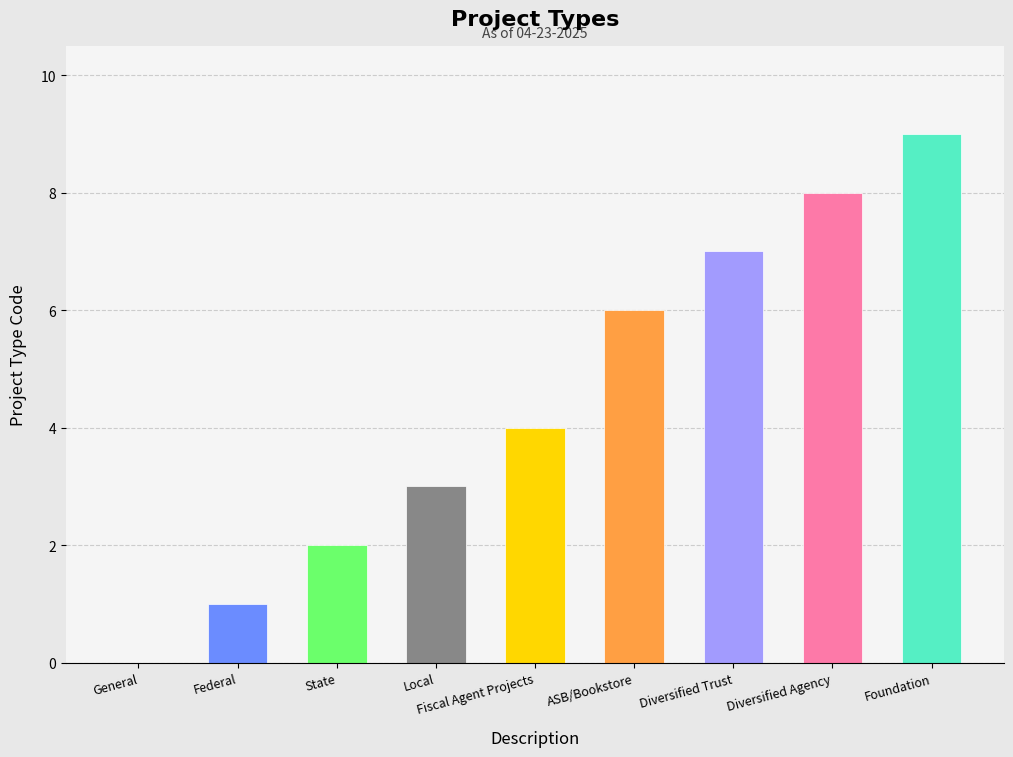

What is the value of the 4th bar from the left?

3